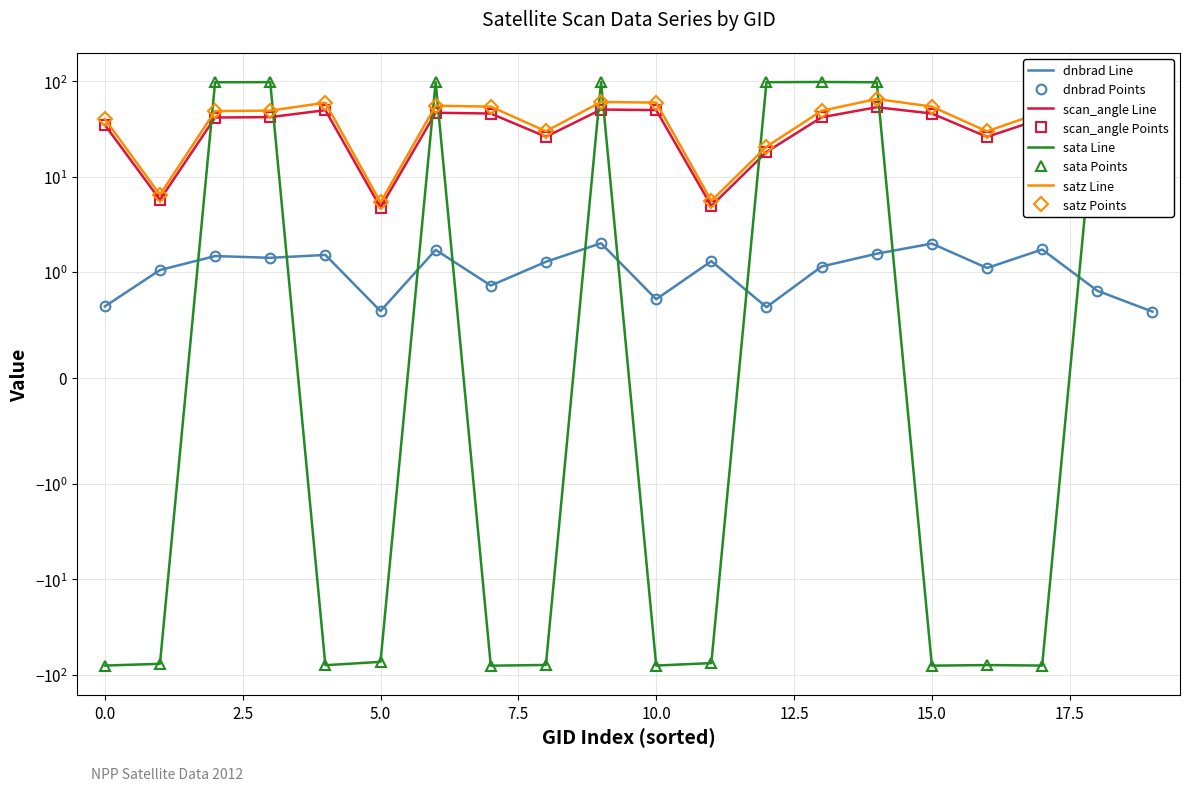

What is the average value of the satz series?

39.1